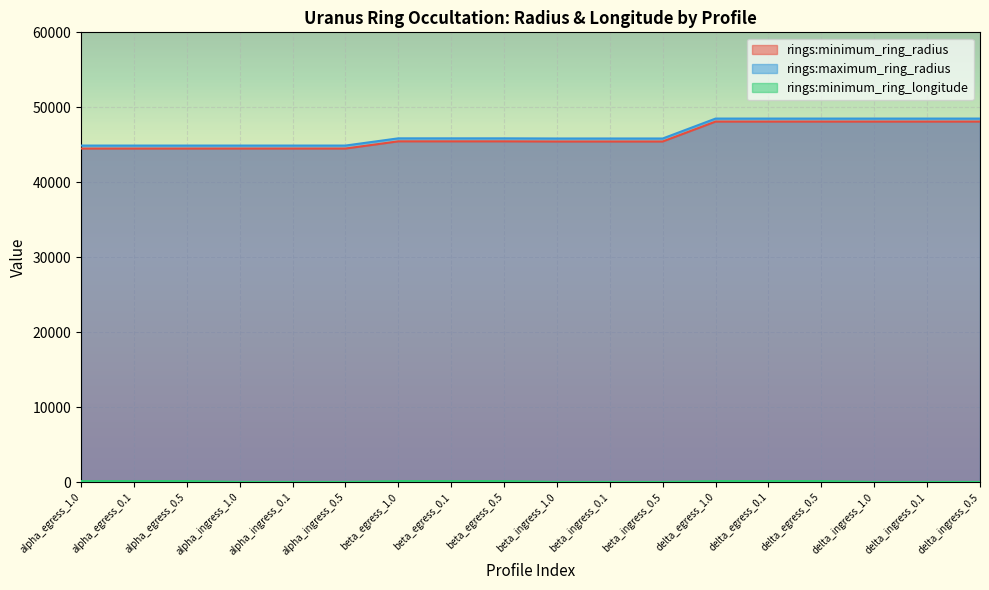

What is the sum of all rings:maximum_ring_radius values?

835521.0